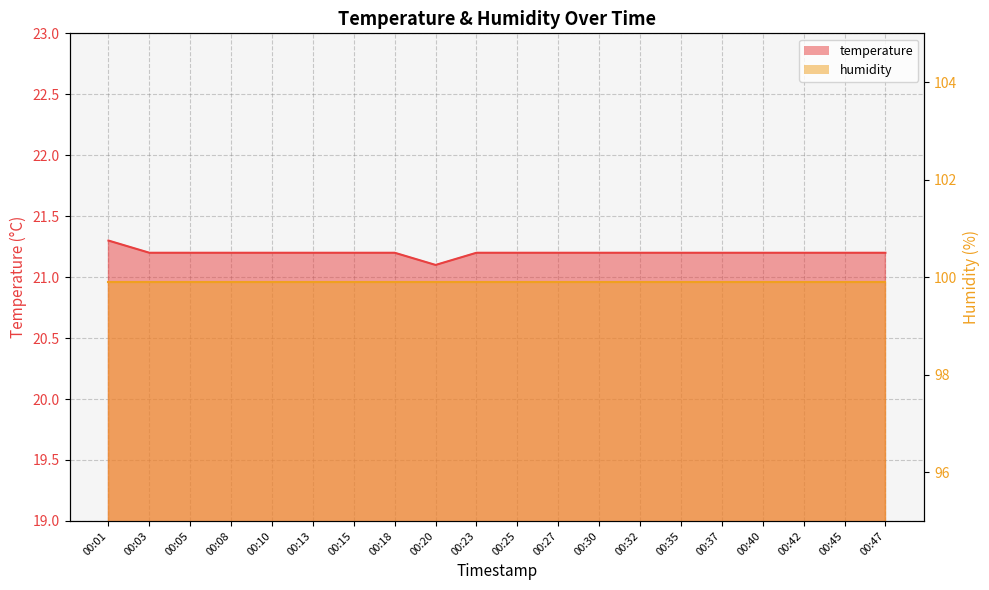

Between 00:18 and 00:35, which is larger?

00:18